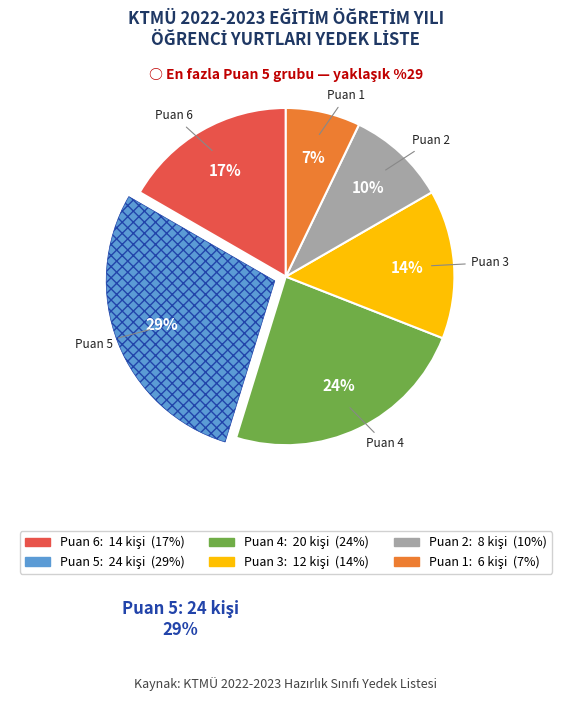

To the nearest percent, what is the average slice percentage?

17%